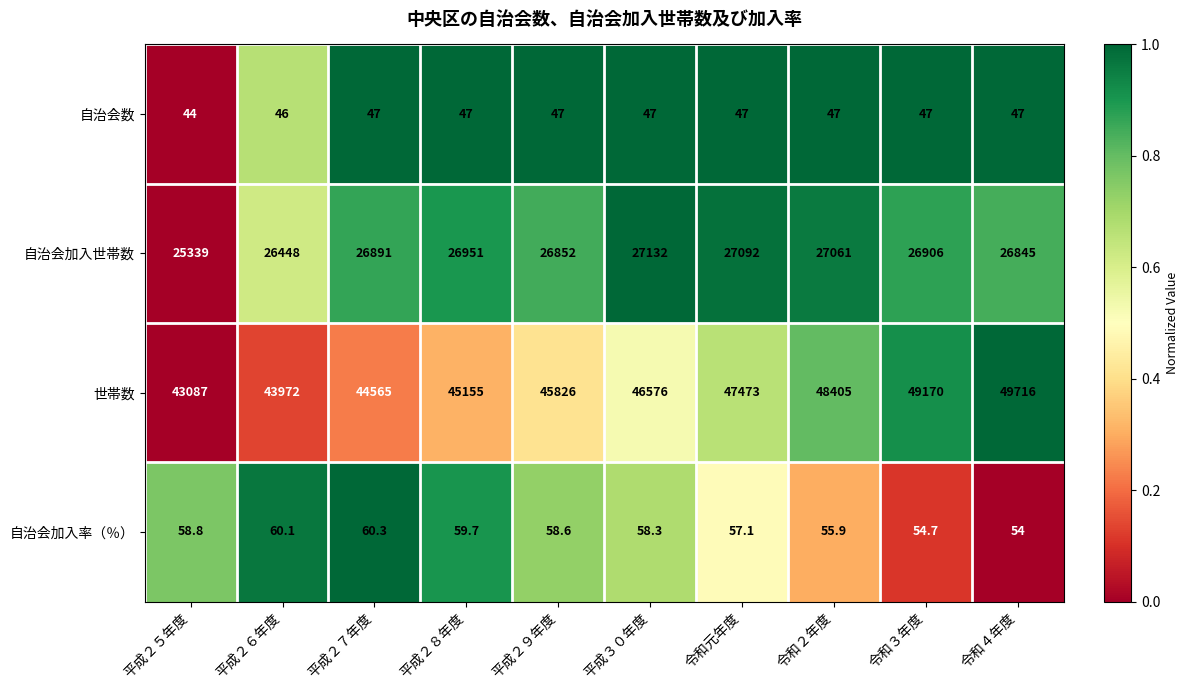

What is the average value of the 自治会加入世帯数 series?

26751.7